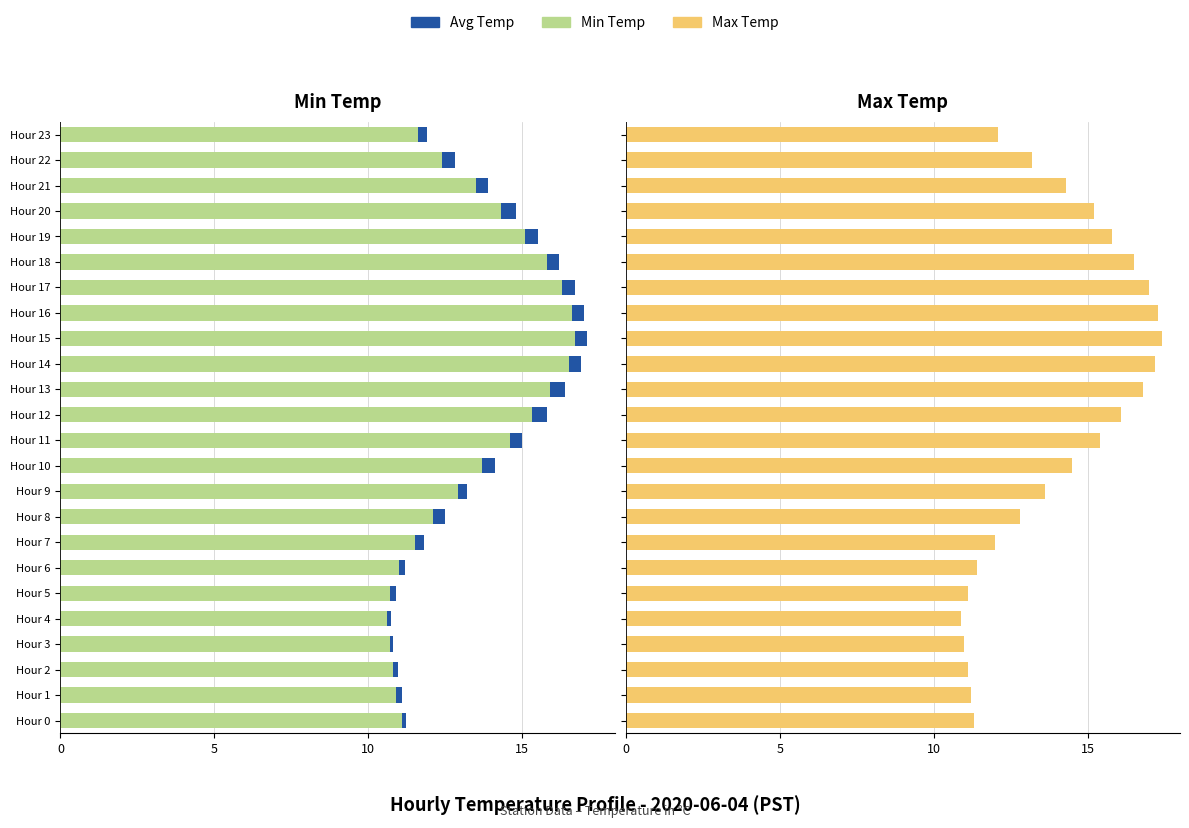

What is the sum of all Avg Temp (Right) values?

328.5